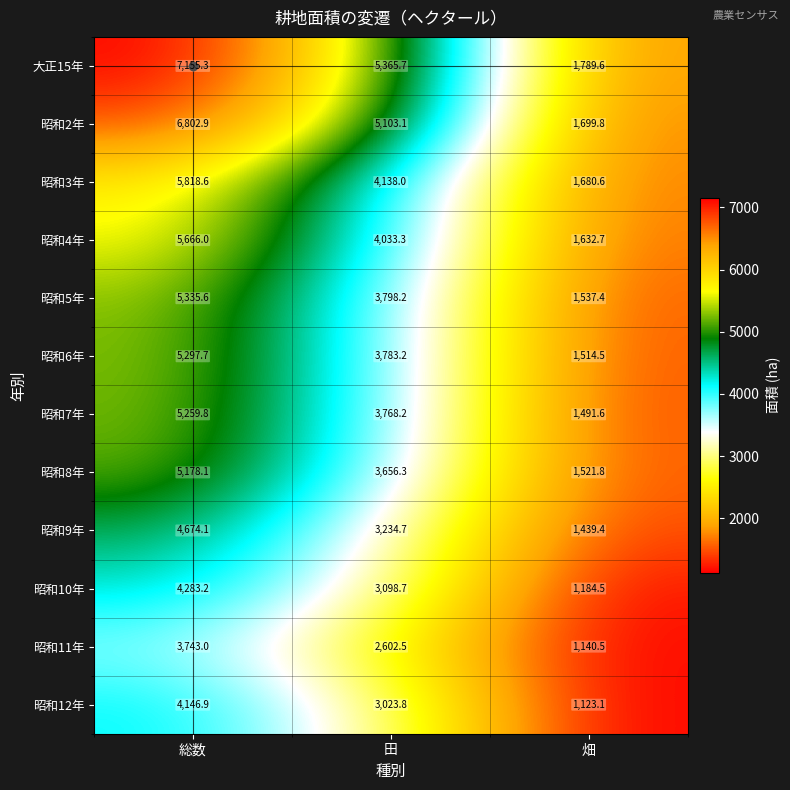

What is the smallest value displayed?

1123.1